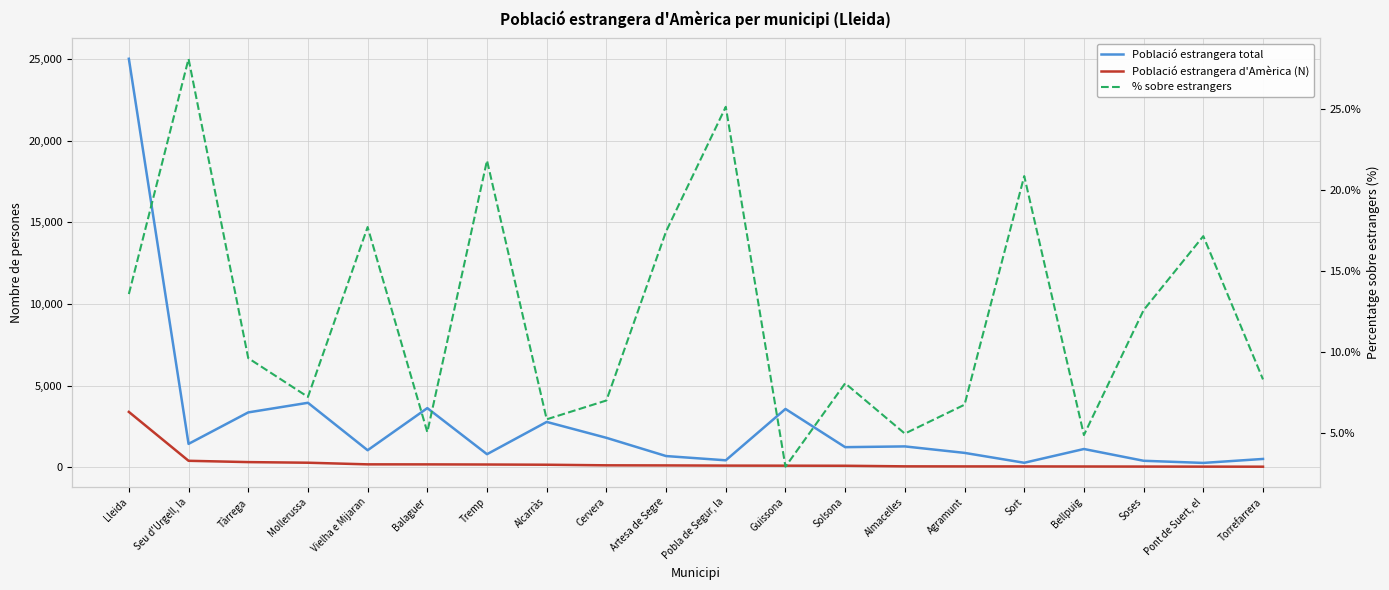

True or false: Població estrangera total has a value of 405.0 at Soses.

True